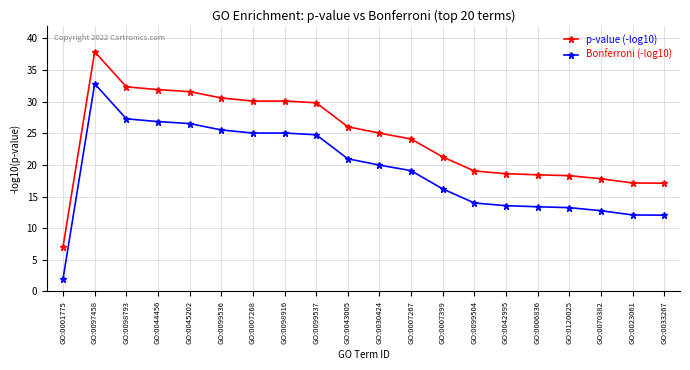

True or false: Bonferroni (-log10) and p-value (-log10) cross at least once.

False